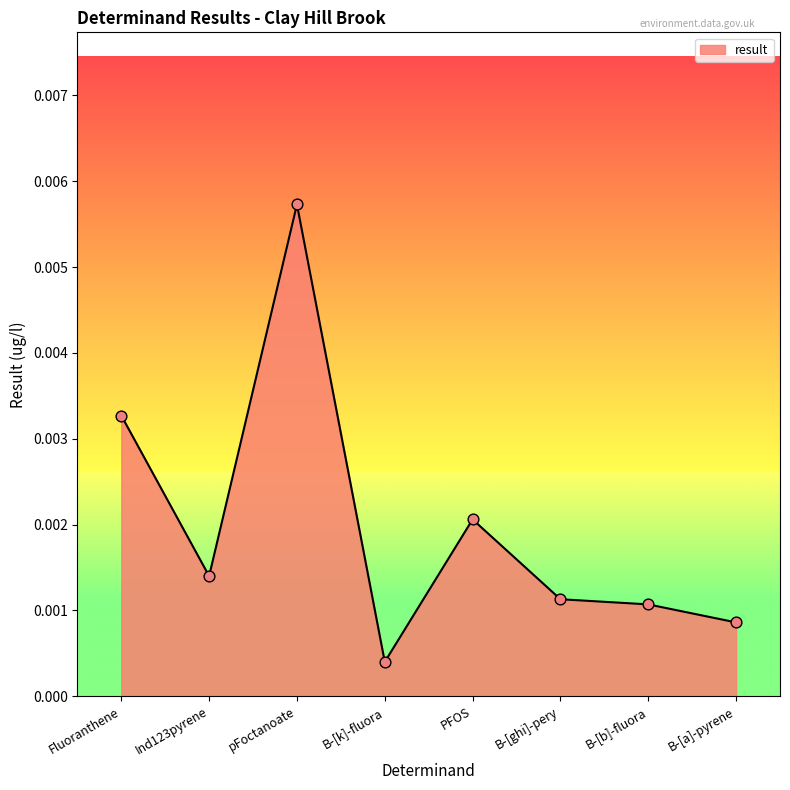

Which has a higher value, PFOS or B-[b]-fluora?

PFOS